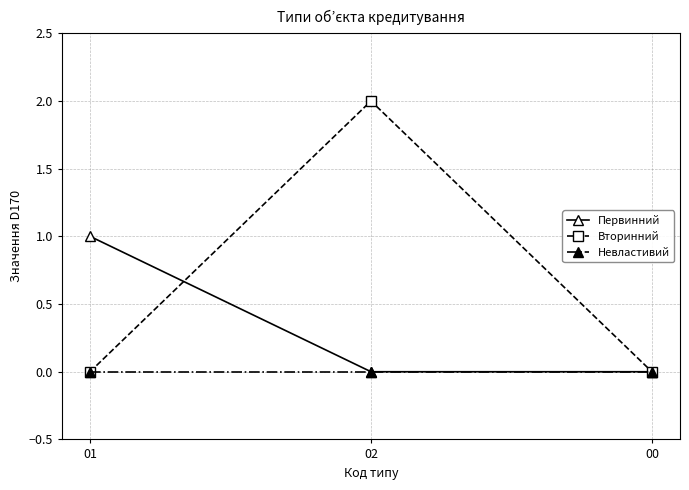

What is the label of the 3rd point from the left?

00